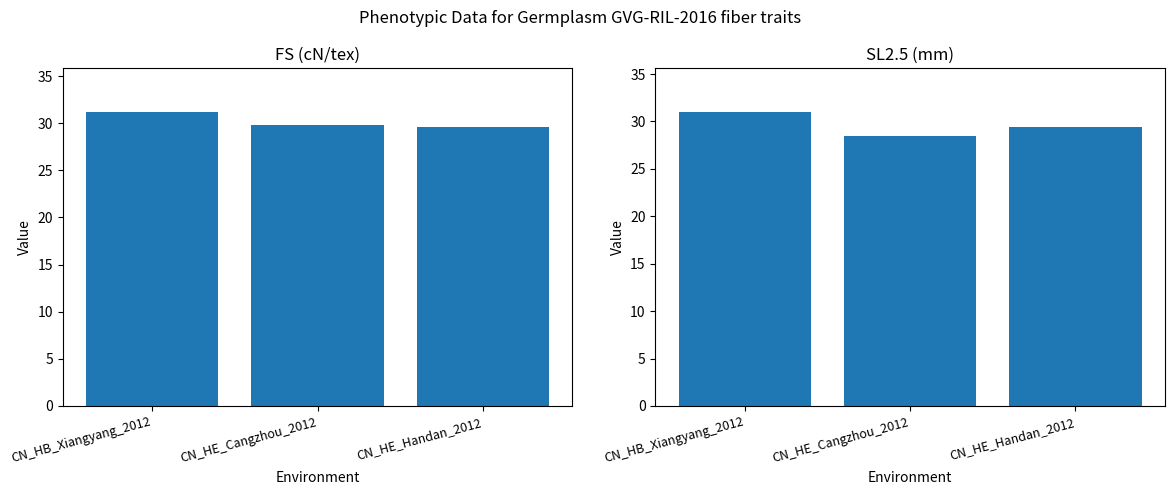

Reading right to left, what are all the values shown in this chart?

FS (cN/tex): CN_HE_Handan_2012=29.6	CN_HE_Cangzhou_2012=29.8	CN_HB_Xiangyang_2012=31.1
SL2.5 (mm): CN_HE_Handan_2012=29.5	CN_HE_Cangzhou_2012=28.5	CN_HB_Xiangyang_2012=31.0